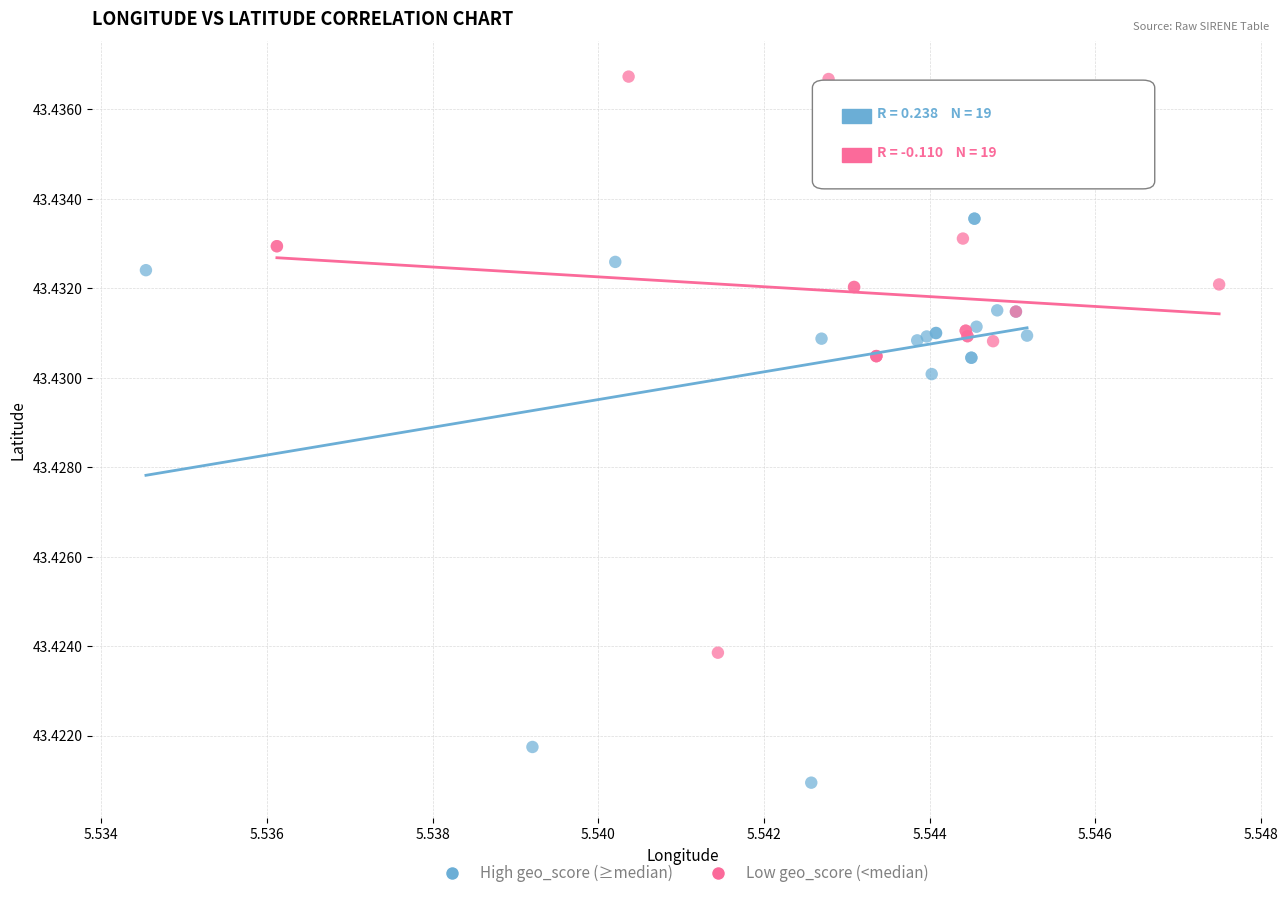

Which series contains the highest Y value?

Low geo_score (<median)